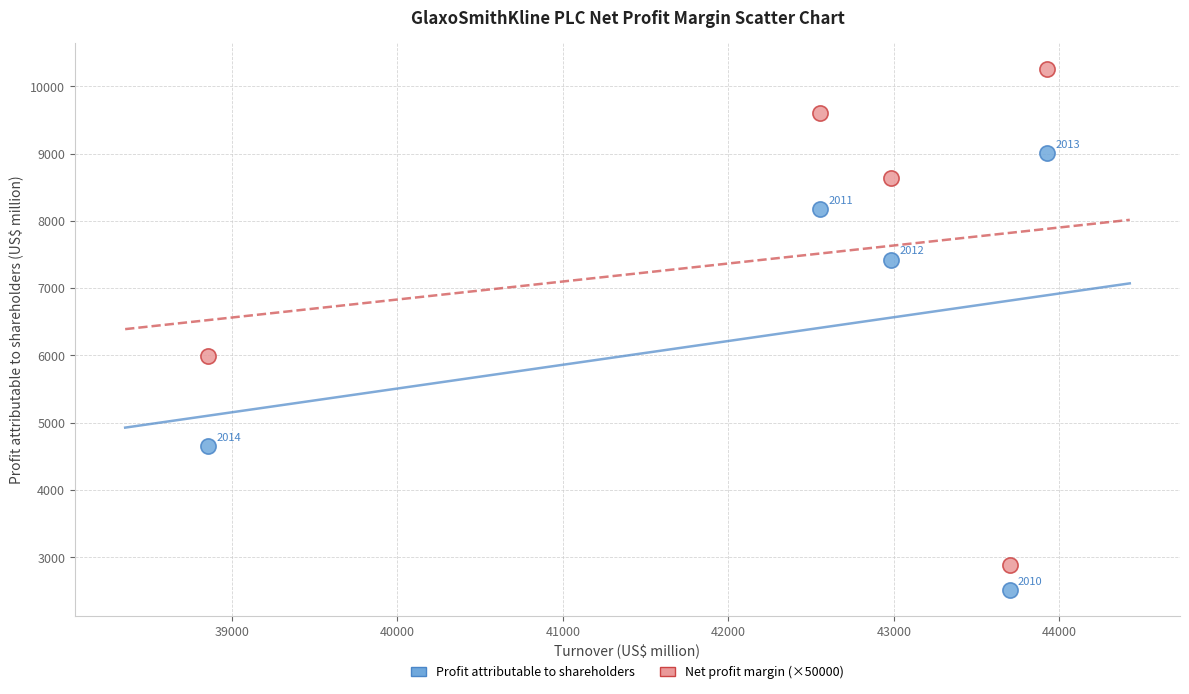

Across all data points, what is the range of Y values (max minus min)?

7740